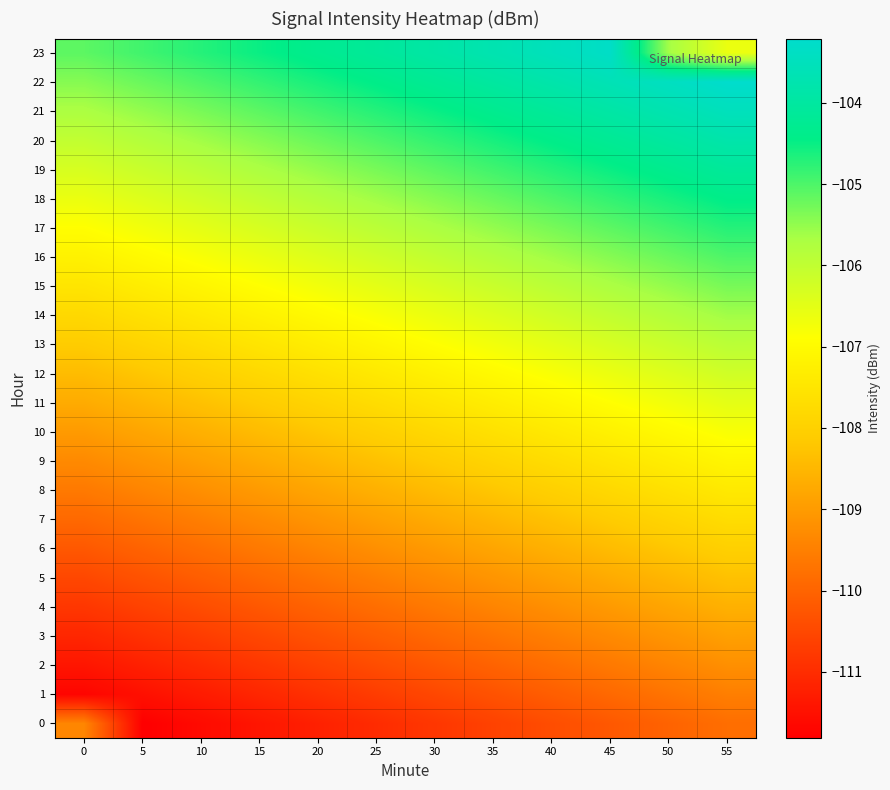

Which has a higher value, 30 or 45?

45